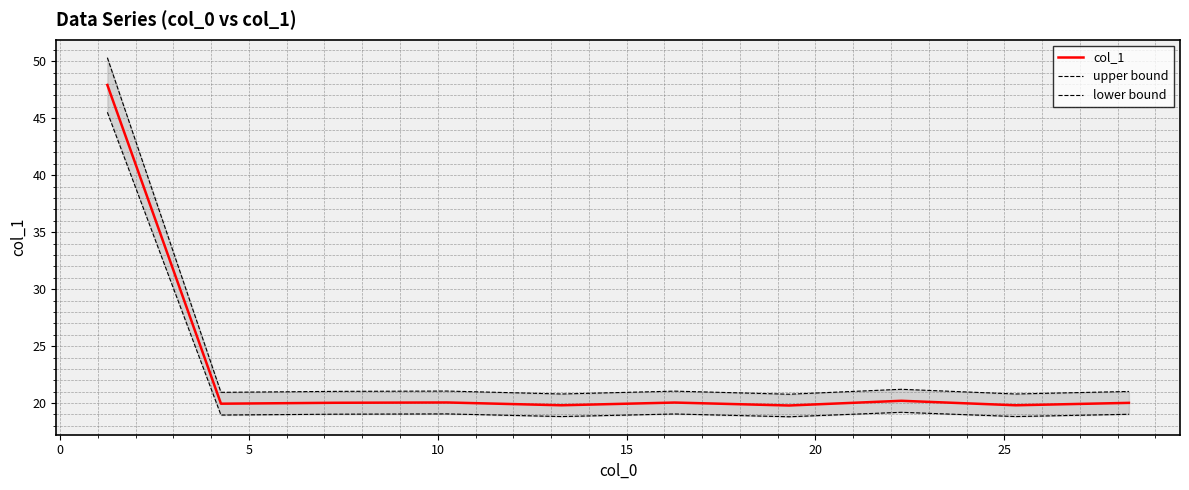

What is the minimum value for col_1?

19.8